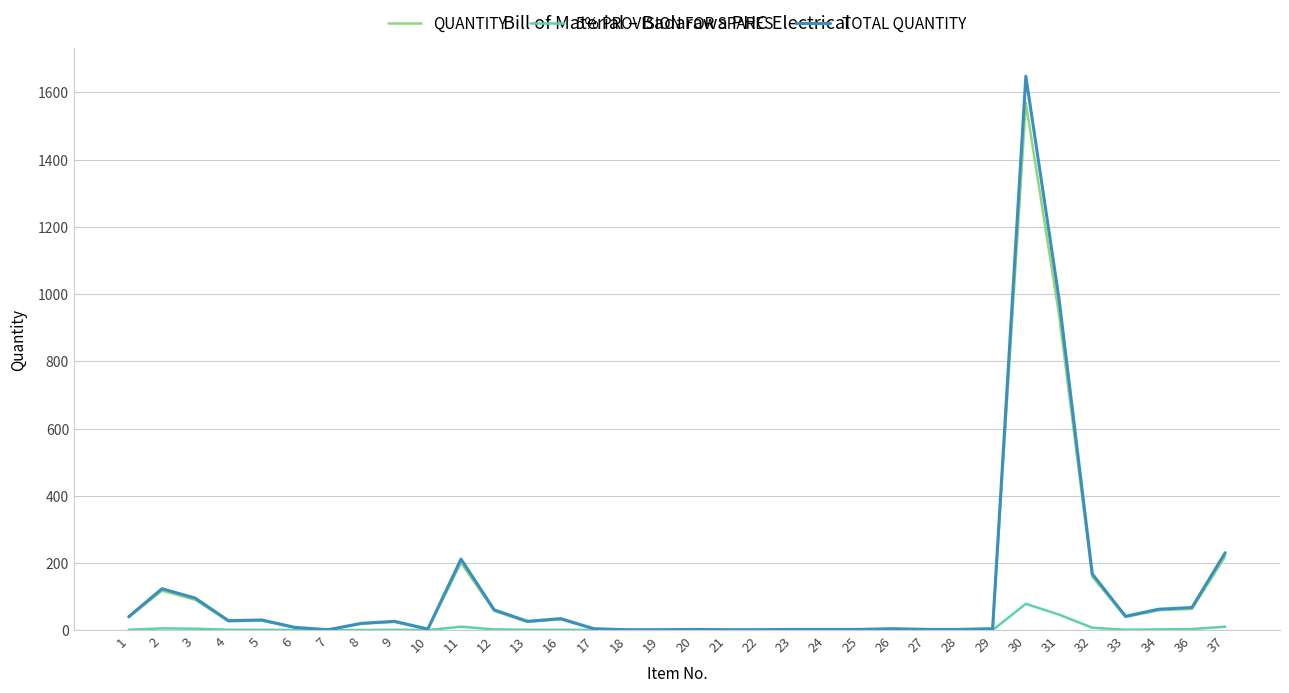

At which category is the sum across all series the highest?

30